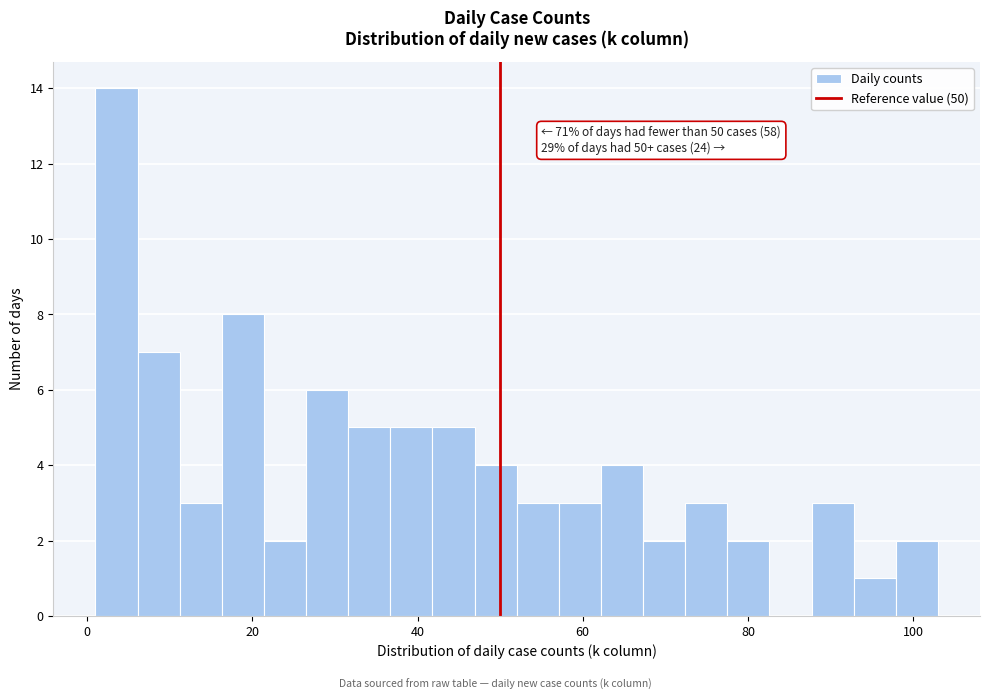

Around what value on the x-axis is the tallest bar? Give the approximate position of its centre, as read against the axis.

4